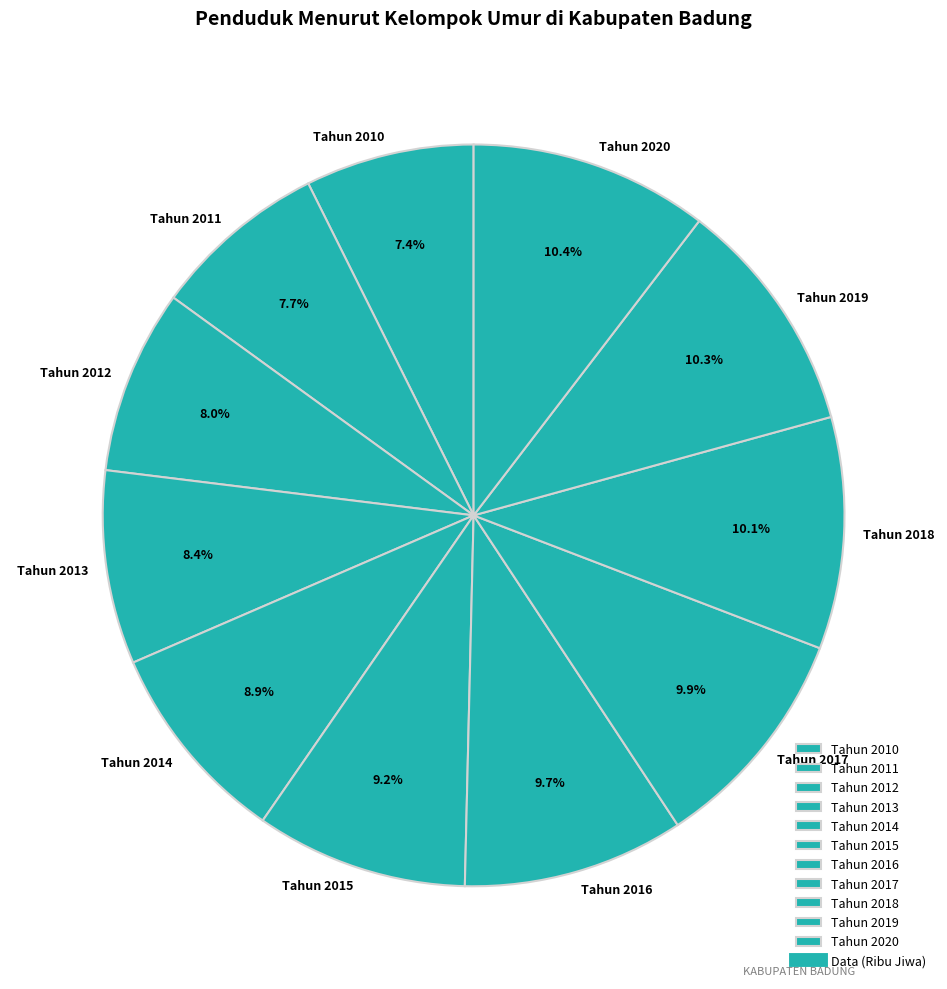

Between Tahun 2011 and Tahun 2015, which is larger?

Tahun 2015